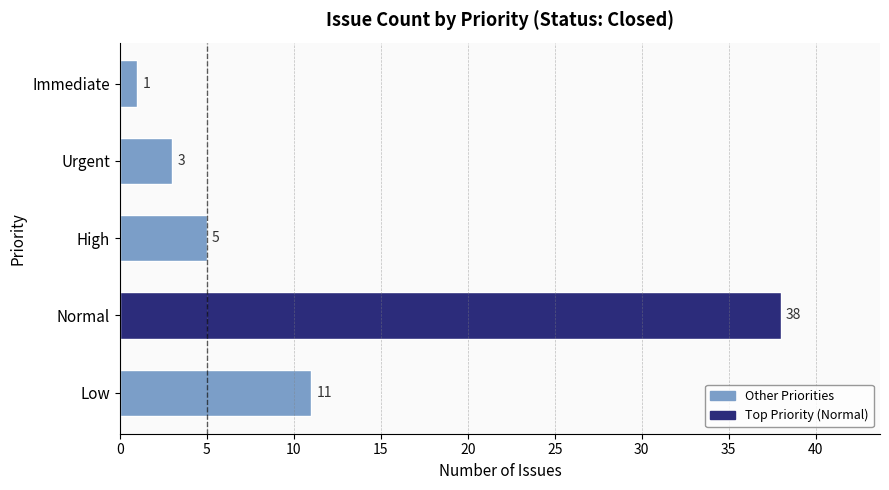

Does the chart contain stacked bars?

No